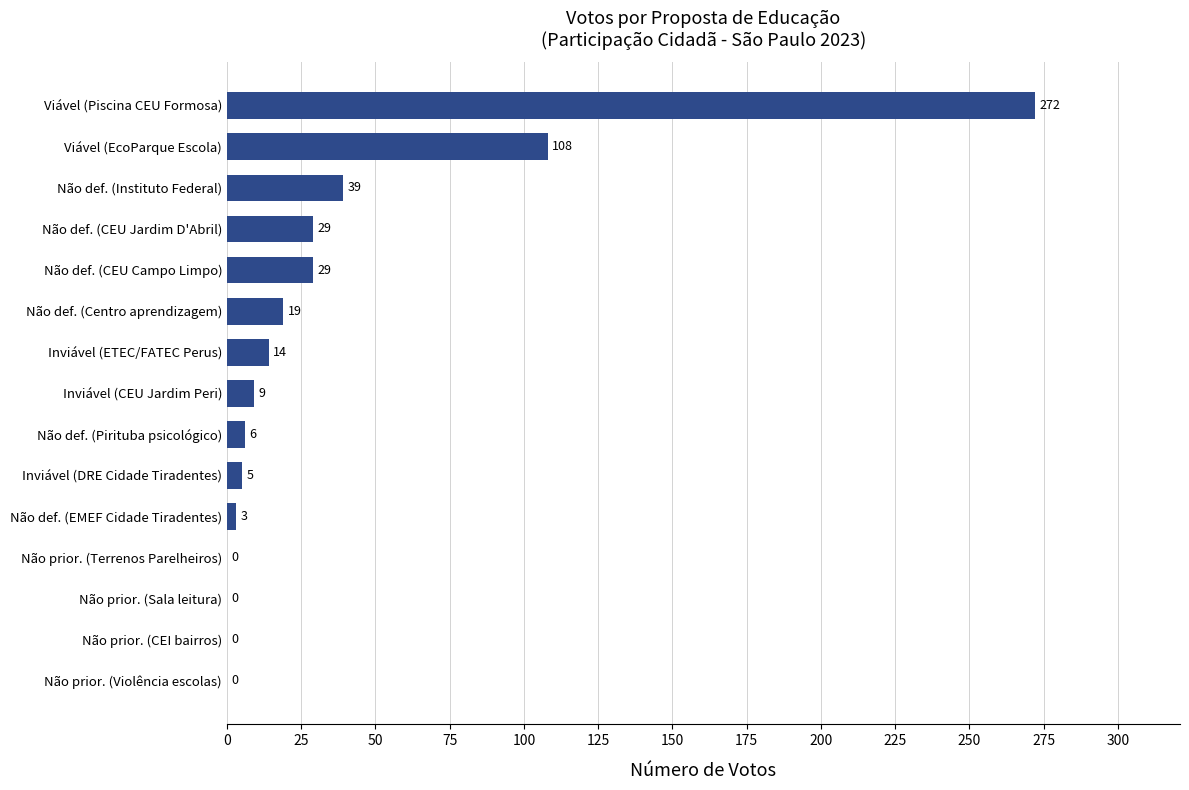

What is the sum of all values?

533